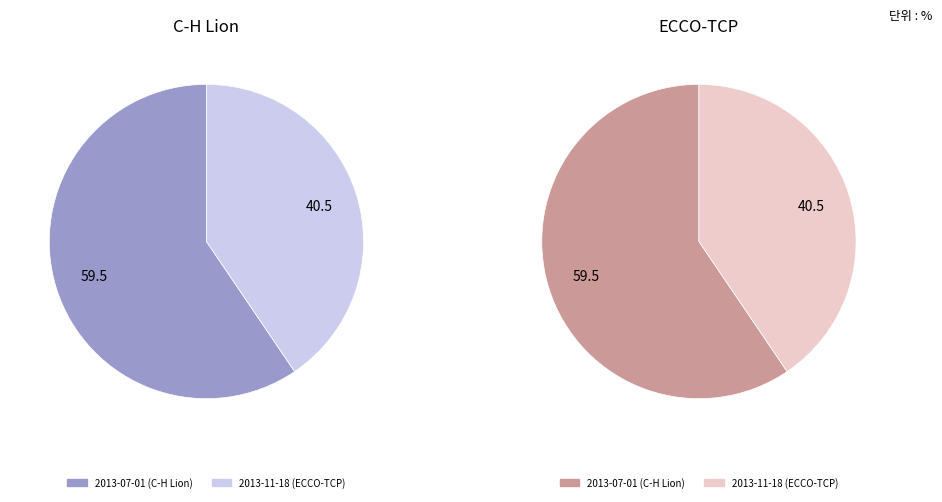

Between 2013-11-18 (ECCO-TCP) and 2013-07-01 (C-H Lion), which is larger?

2013-07-01 (C-H Lion)